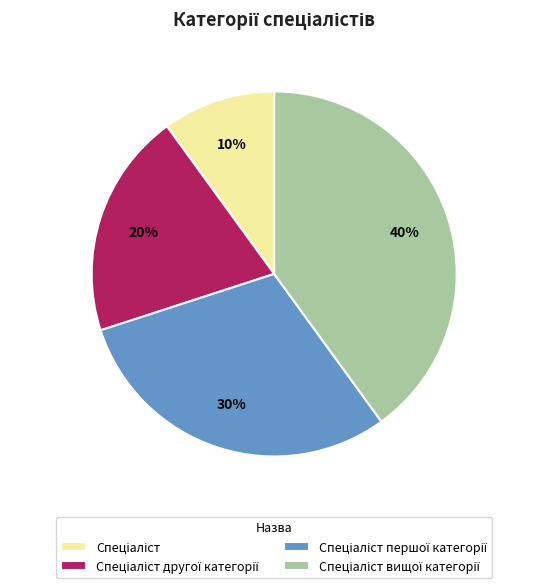

Does any single category account for the majority?

No